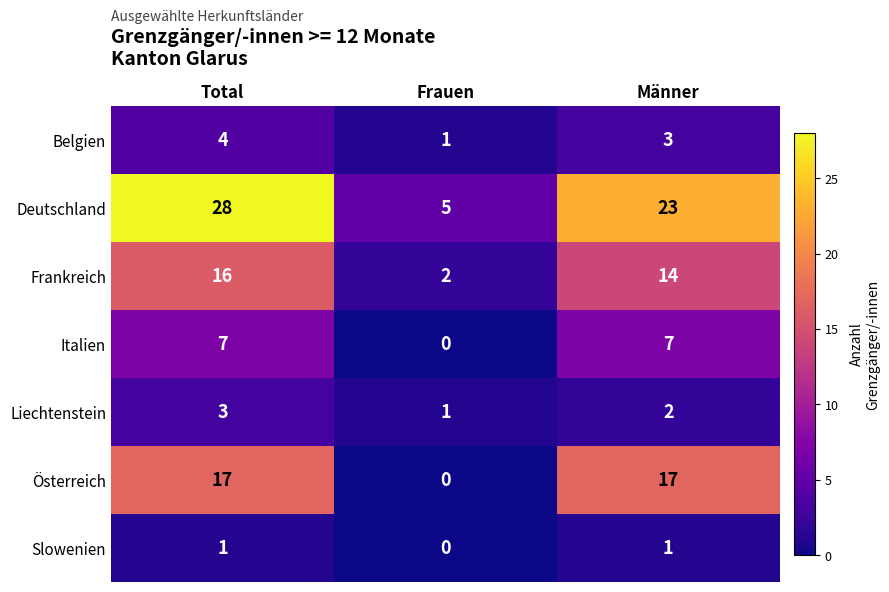

What is the sum of the Belgien values at Frauen and Männer?

4